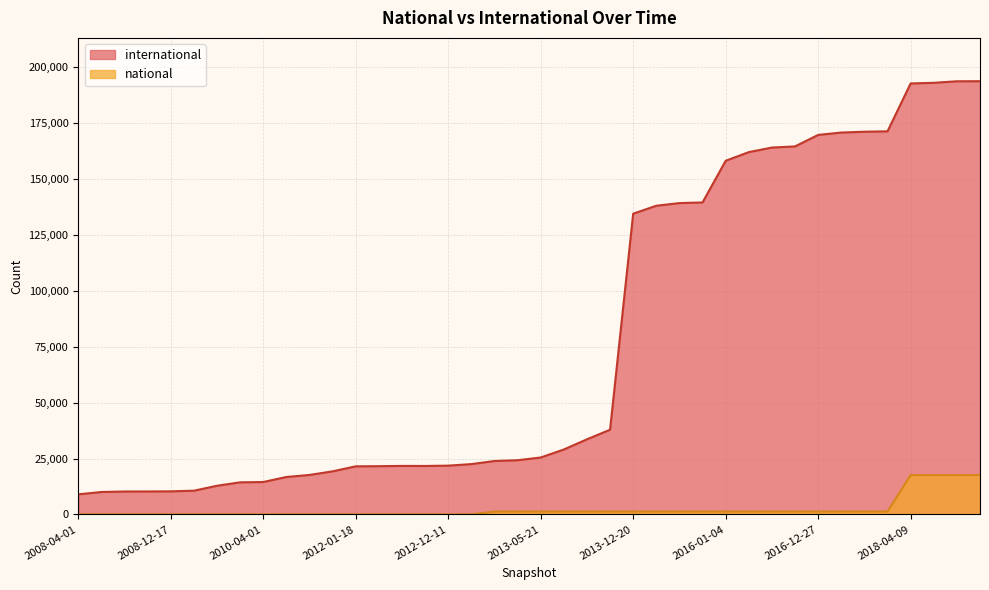

Reading left to right, what are all the values shown in this chart?

international: 8982	10036	10256	10275	10327	10615	12822	14354	14496	16744	17658	19273	21511	21576	21694	21678	21812	22508	23895	24242	25462	29029	33593	37877	134484	138030	139216	139502	158135	162004	164049	164558	169698	170754	171126	171304	192706	192998	193677	193711
national: 0	0	0	0	0	0	0	0	0	0	0	0	0	0	0	0	0	0	1309	1309	1309	1309	1309	1309	1309	1309	1309	1309	1309	1309	1309	1309	1309	1309	1309	1309	17588	17588	17588	17588